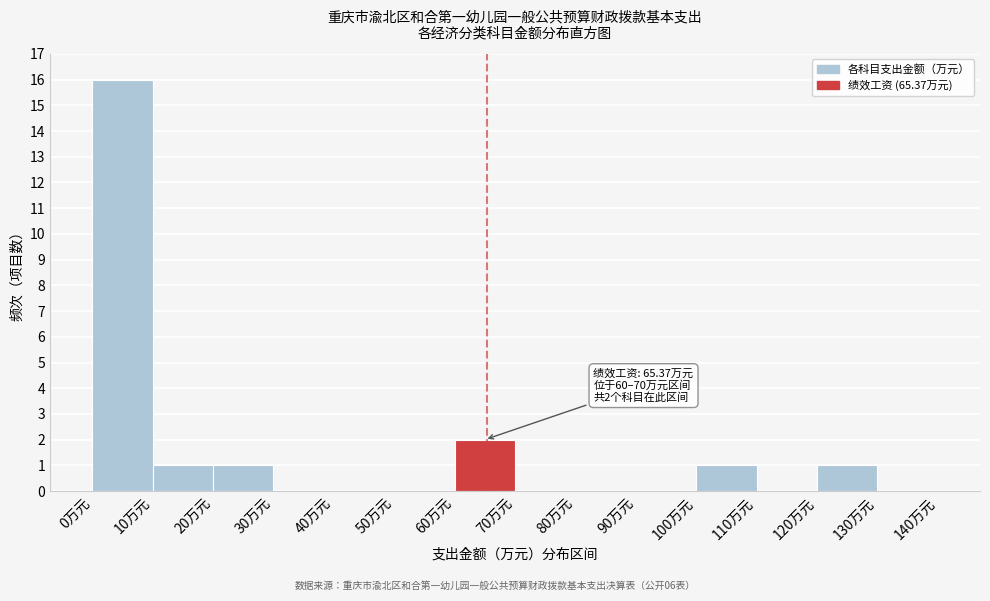

Over which range of the x-axis is the bar tallest?

0 to 10